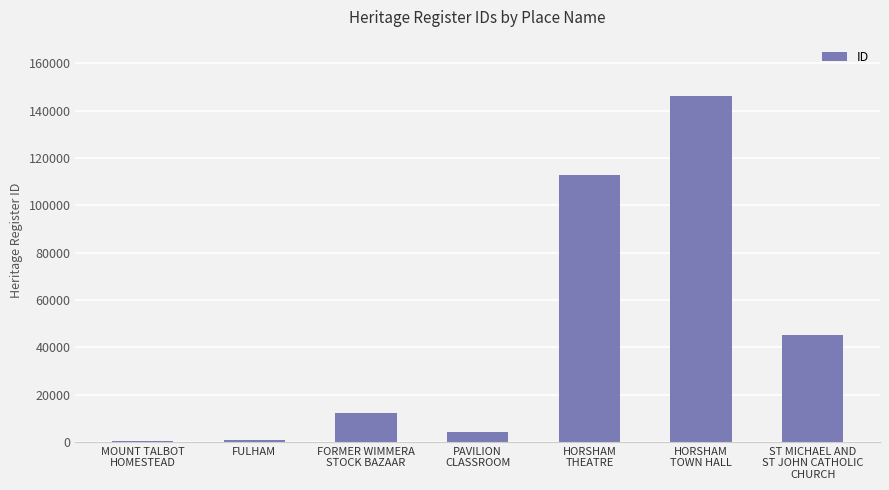

Which label corresponds to the largest value in the chart?

HORSHAM
TOWN HALL